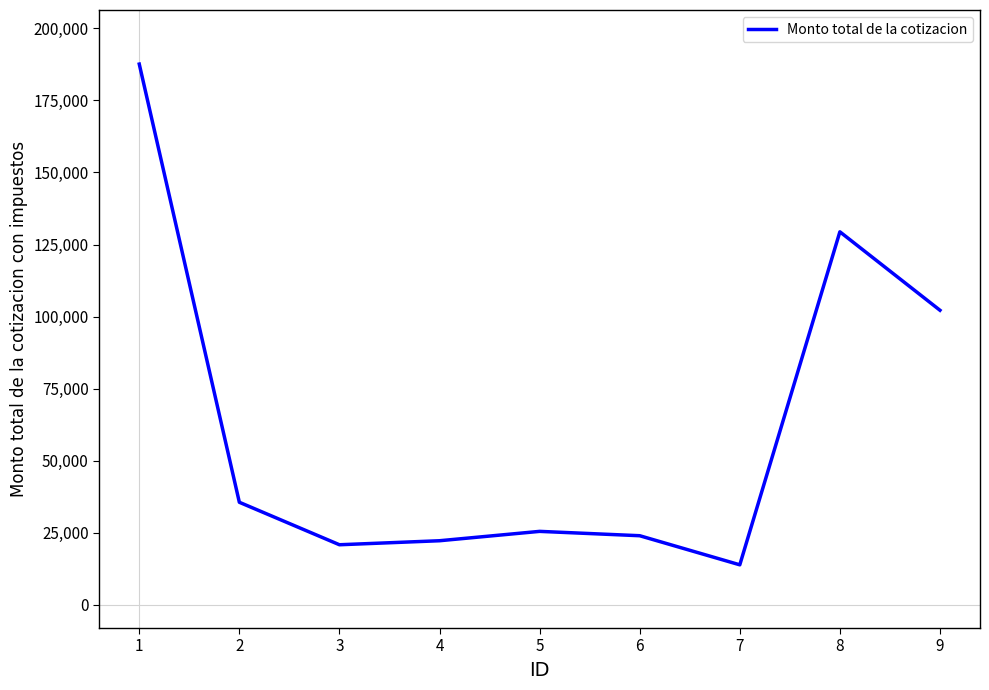

The chart shows a value of 42393 at 6. True or false?

False